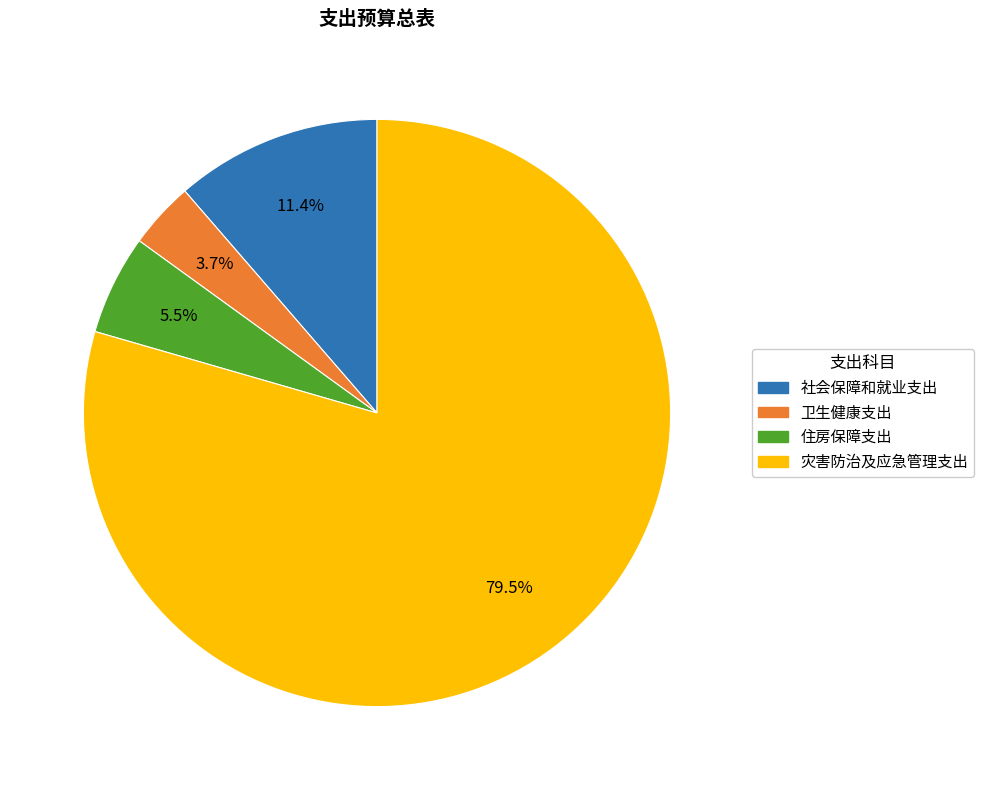

What is the largest slice in the pie chart?

灾害防治及应急管理支出